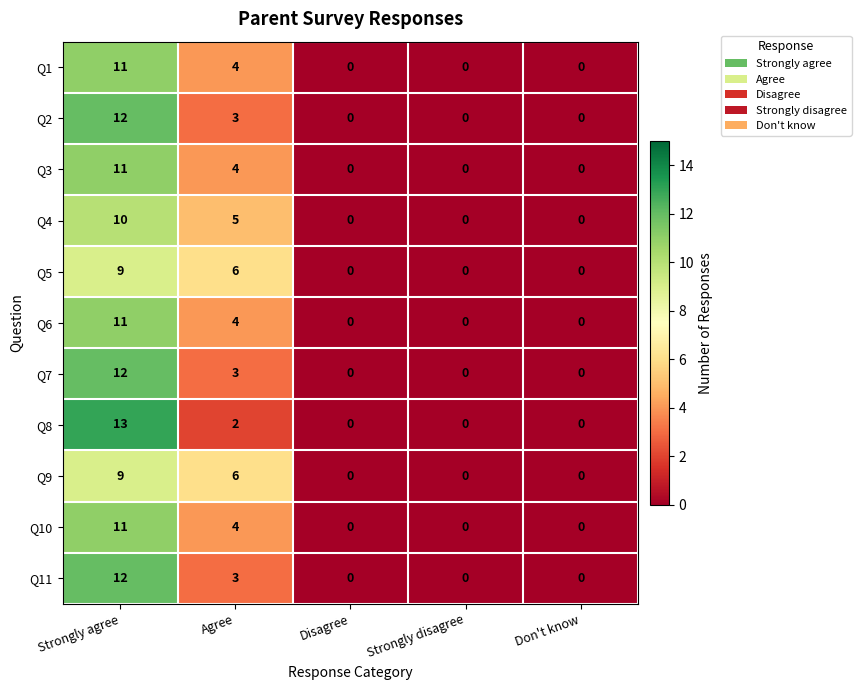

What is the sum of the Q2 values at Don't know and Strongly agree?

12